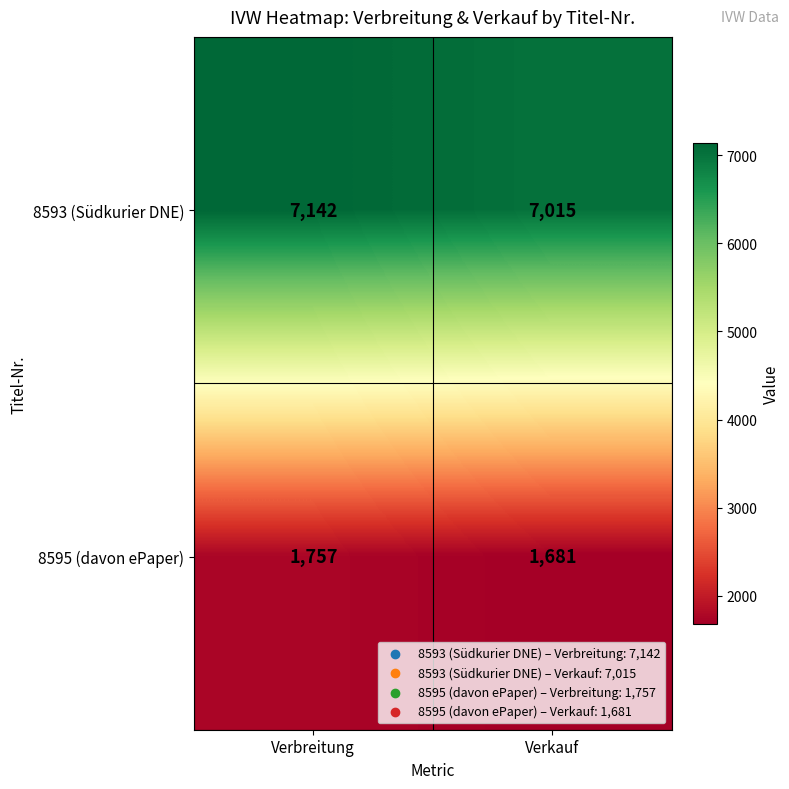

What is the highest value of the 8593 (Südkurier DNE) series?

7142